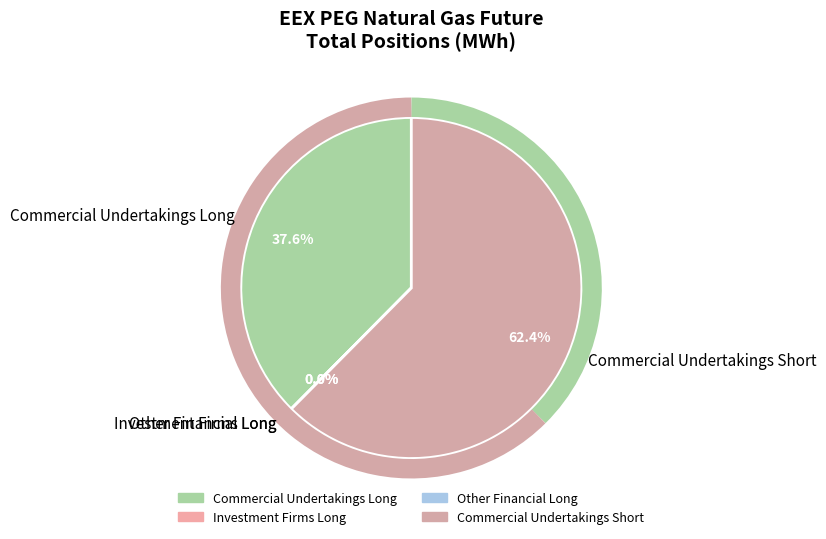

Rank the categories by value from lowest to highest.

Investment Firms Long, Other Financial Long, Commercial Undertakings Long, Commercial Undertakings Short